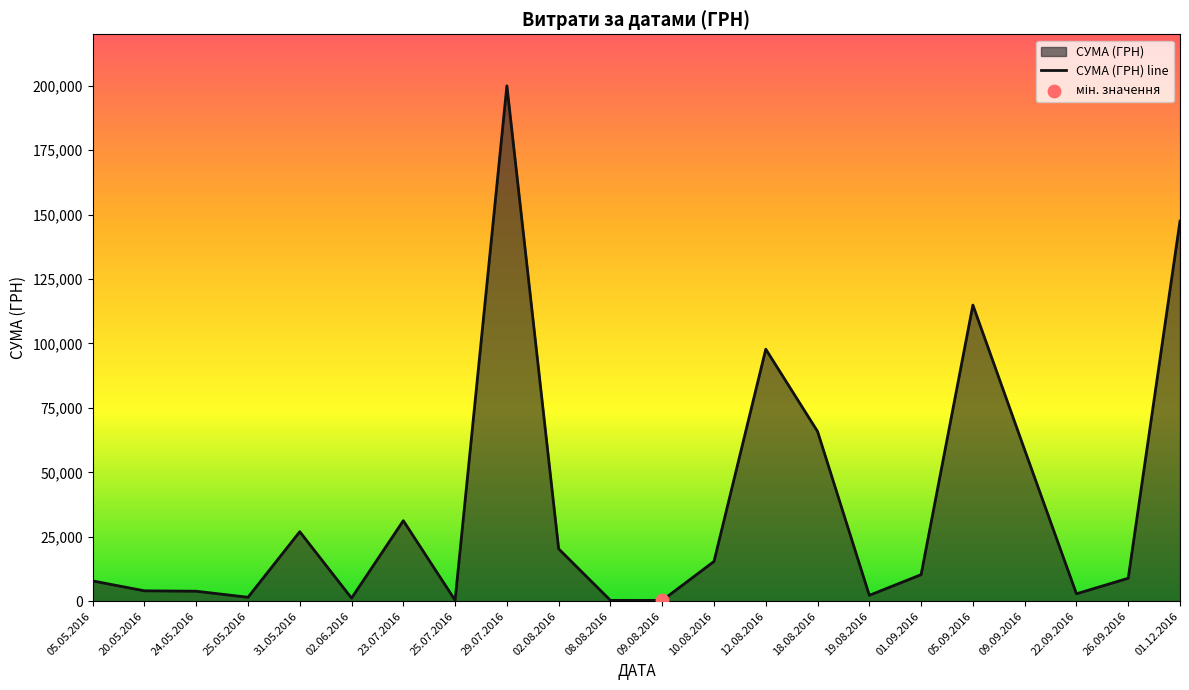

What is the change in value from 18.08.2016 to 29.07.2016?

+134123.0